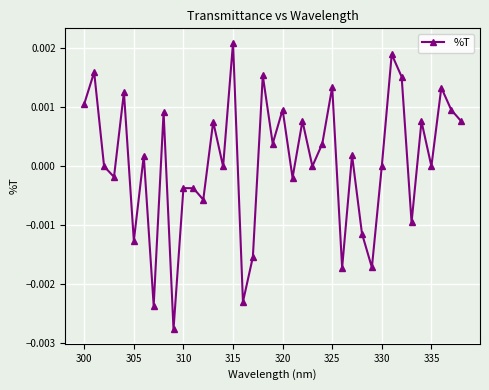

How many points are lower than both their immediate neighbors (excluding endpoints)?

14